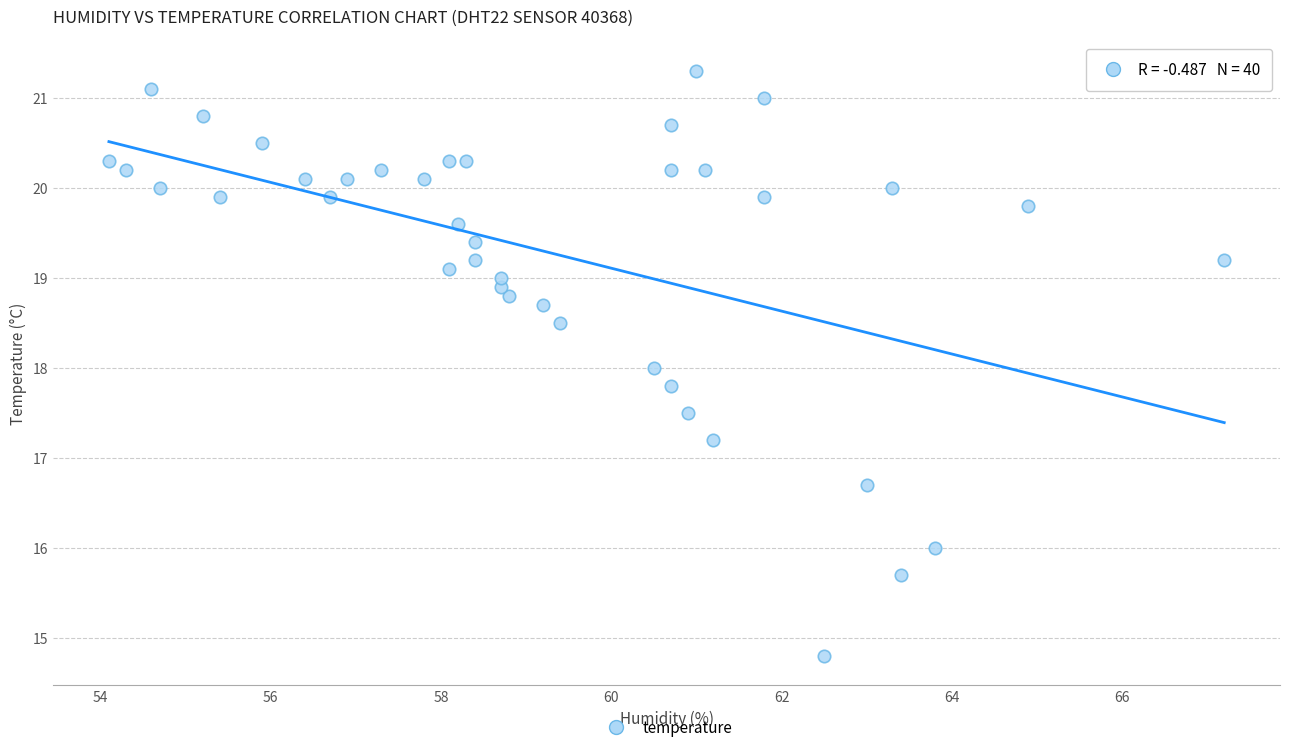

What is the range of X values (max minus min)?

13.1